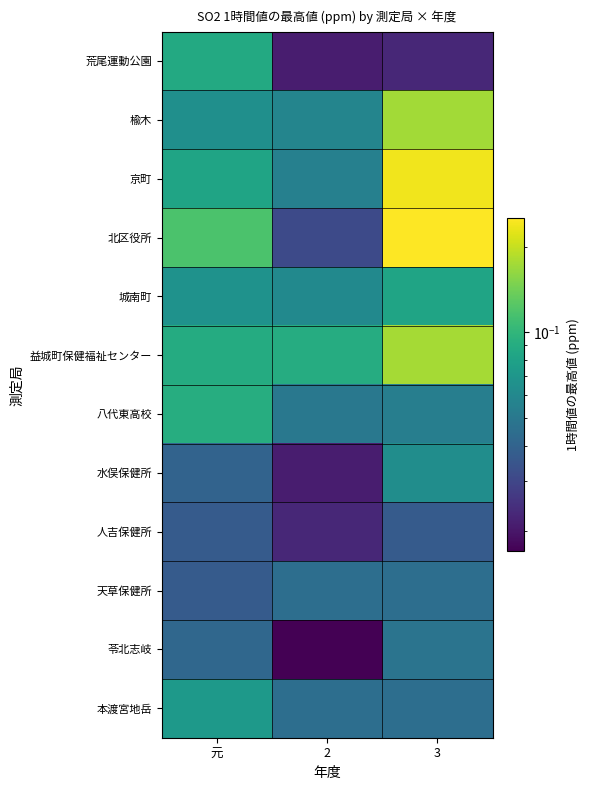

Reading left to right, what are all the values shown in this chart?

荒尾運動公園: 元=0.1	2=0.0	3=0.0
楡木: 元=0.1	2=0.1	3=0.2
京町: 元=0.1	2=0.1	3=0.2
北区役所: 元=0.1	2=0.0	3=0.3
城南町: 元=0.1	2=0.1	3=0.1
益城町保健福祉センター: 元=0.1	2=0.1	3=0.2
八代東高校: 元=0.1	2=0.1	3=0.1
水俣保健所: 元=0.0	2=0.0	3=0.1
人吉保健所: 元=0.0	2=0.0	3=0.0
天草保健所: 元=0.0	2=0.0	3=0.0
苓北志岐: 元=0.0	2=0.0	3=0.0
本渡宮地岳: 元=0.1	2=0.0	3=0.0